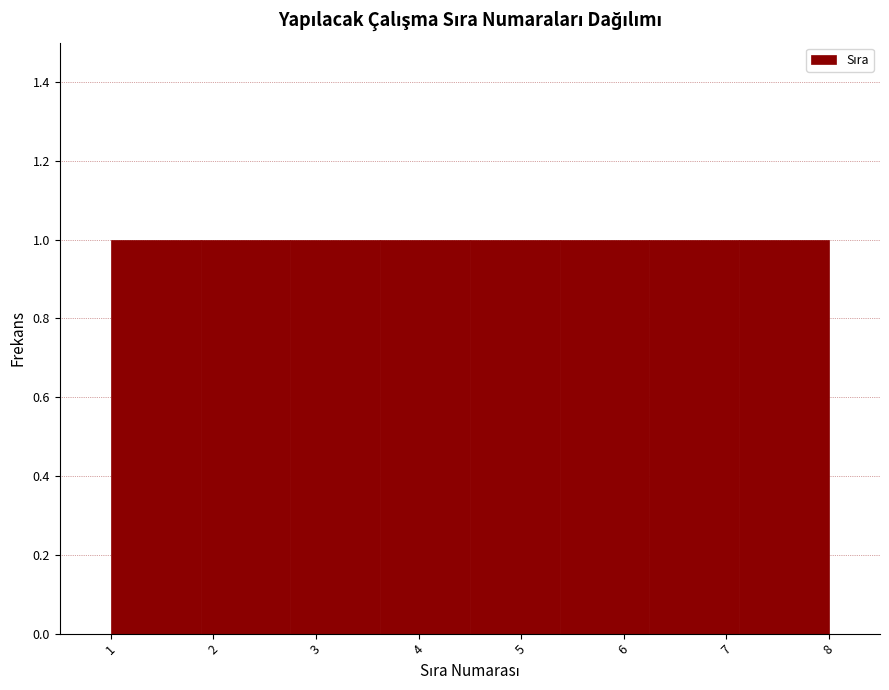

Reading left to right, list every bar in this chart as the range it spans on the x-axis followed by its height. Neither the bar edges nor the heights are printed on the chart, so give them approximately, as read against the axes.

1.0 to 1.9: 1
1.9 to 2.8: 1
2.8 to 3.6: 1
3.6 to 4.5: 1
4.5 to 5.4: 1
5.4 to 6.3: 1
6.3 to 7.1: 1
7.1 to 8.0: 1